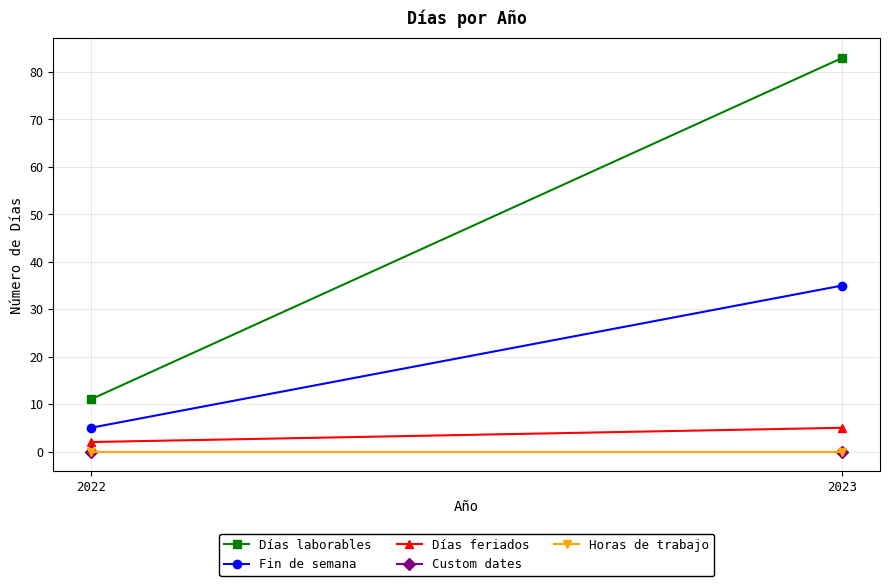

Reading left to right, what are all the values shown in this chart?

Días laborables: 11	83
Fin de semana: 5	35
Días feriados: 2	5
Custom dates: 0	0
Horas de trabajo: 0	0